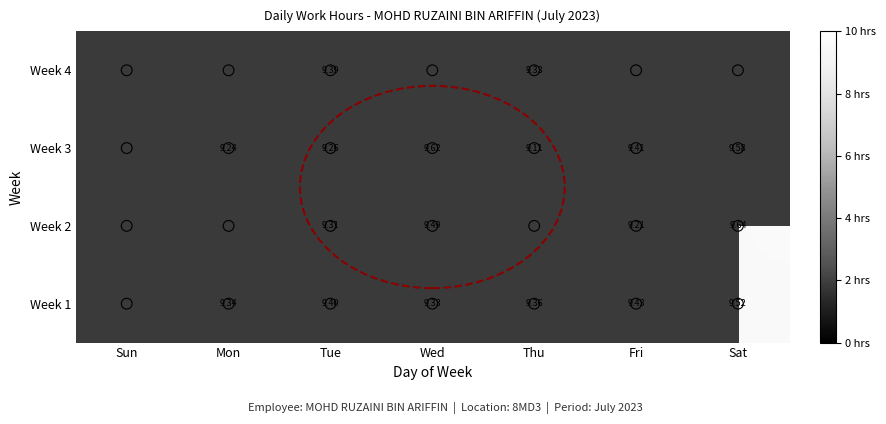

How many positive values does the Week 2 series have?

4